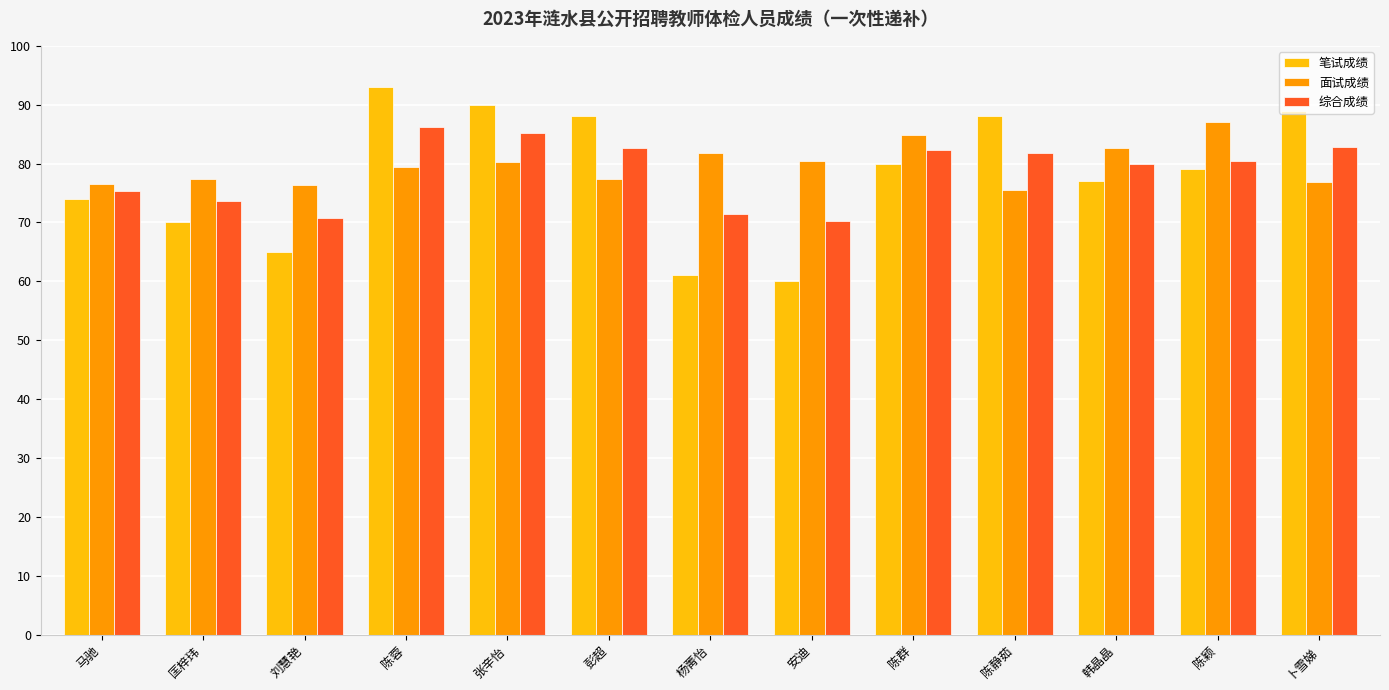

What is the label of the 3rd bar from the left?

刘慧艳